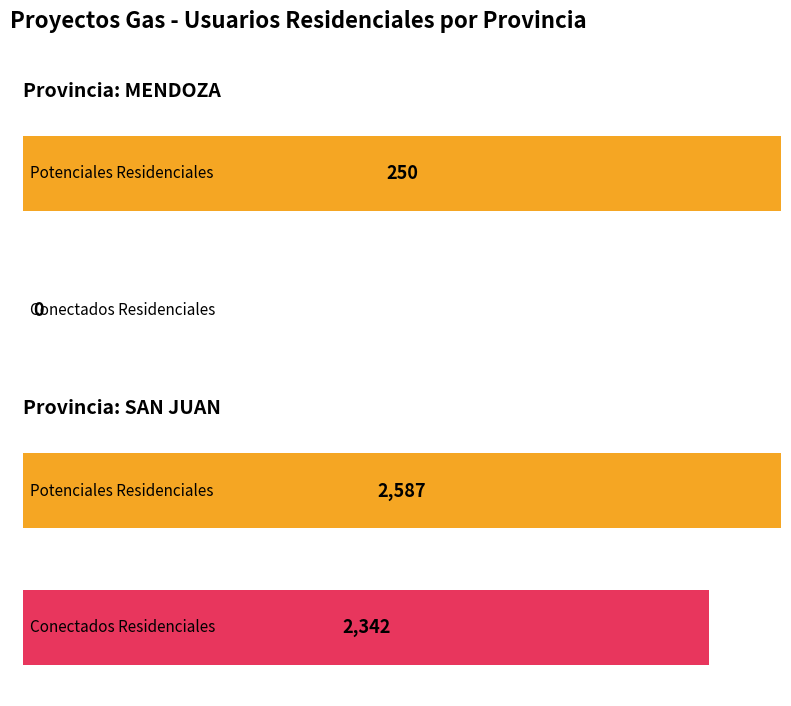

Is it true that POTENCIALES RESIDENCIALES equals 180 at RAWSON-24842?

False